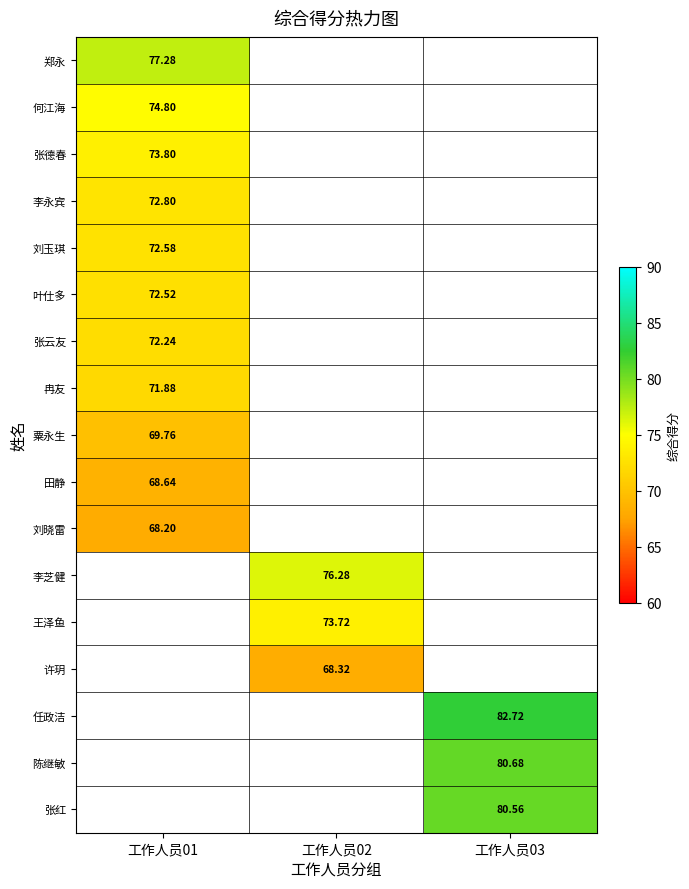

At which category does the chart reach its minimum across all series?

工作人员01